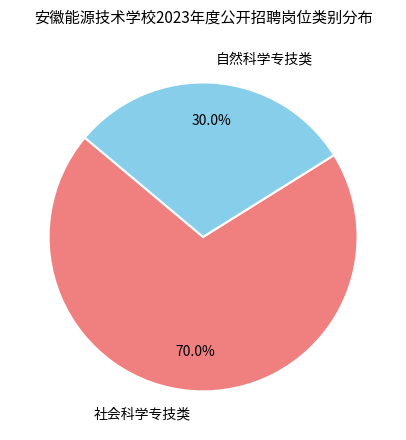

What is the majority slice?

社会科学专技类